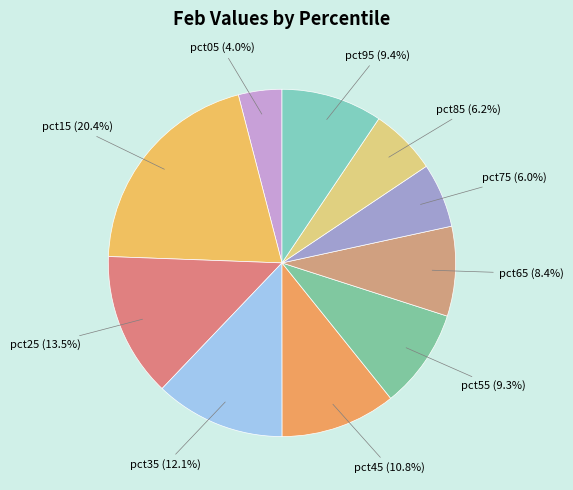

Which slice is the largest?

pct15